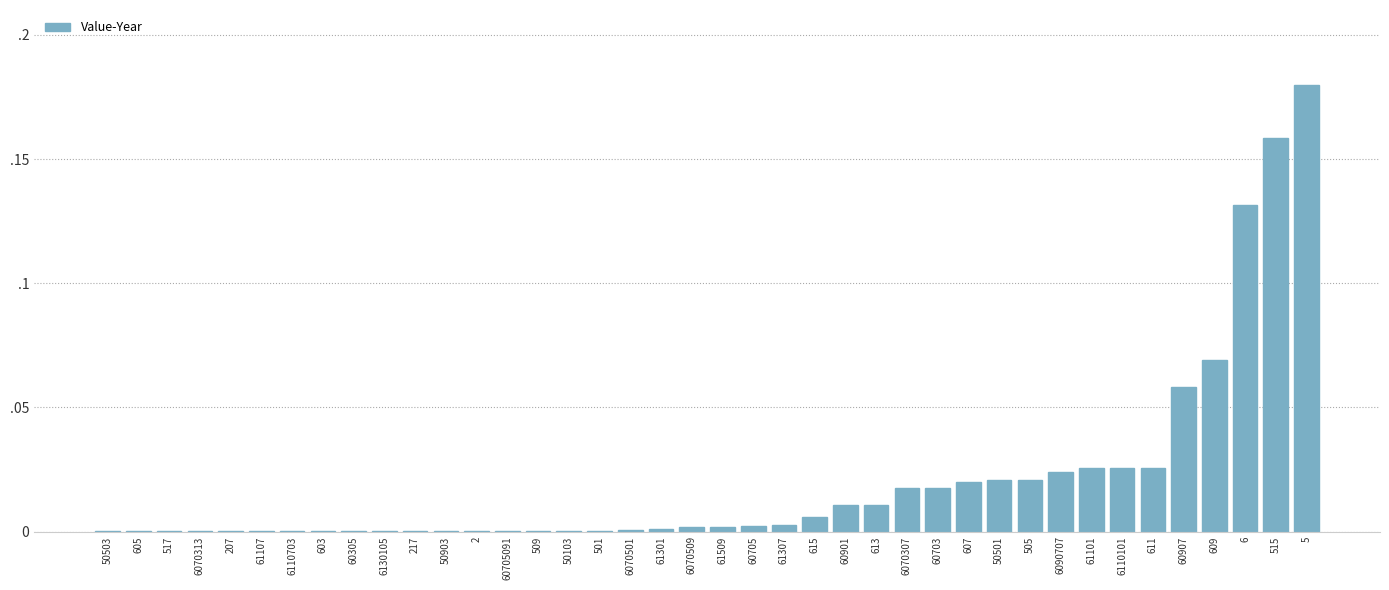

Between 50501 and 505, which is larger?

505